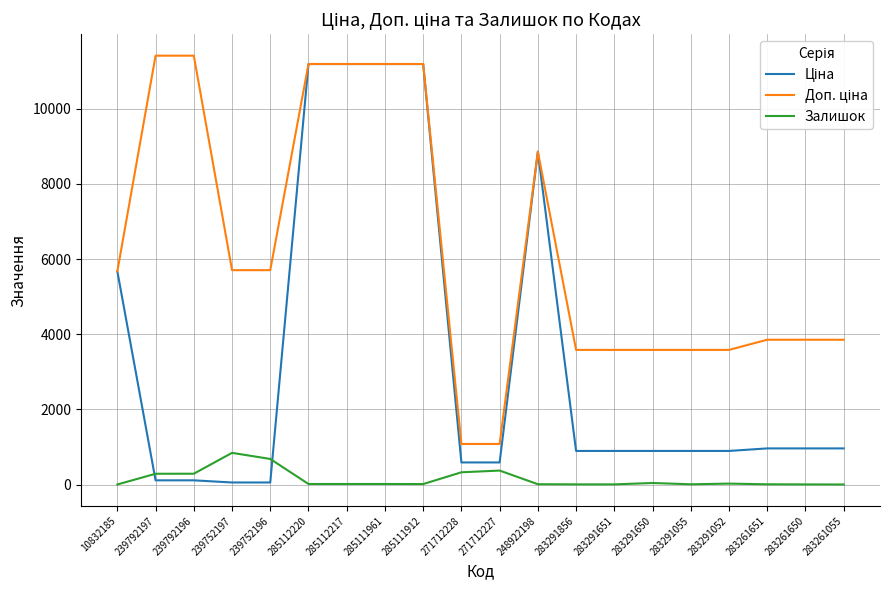

What is the greatest value displayed?

11410.0